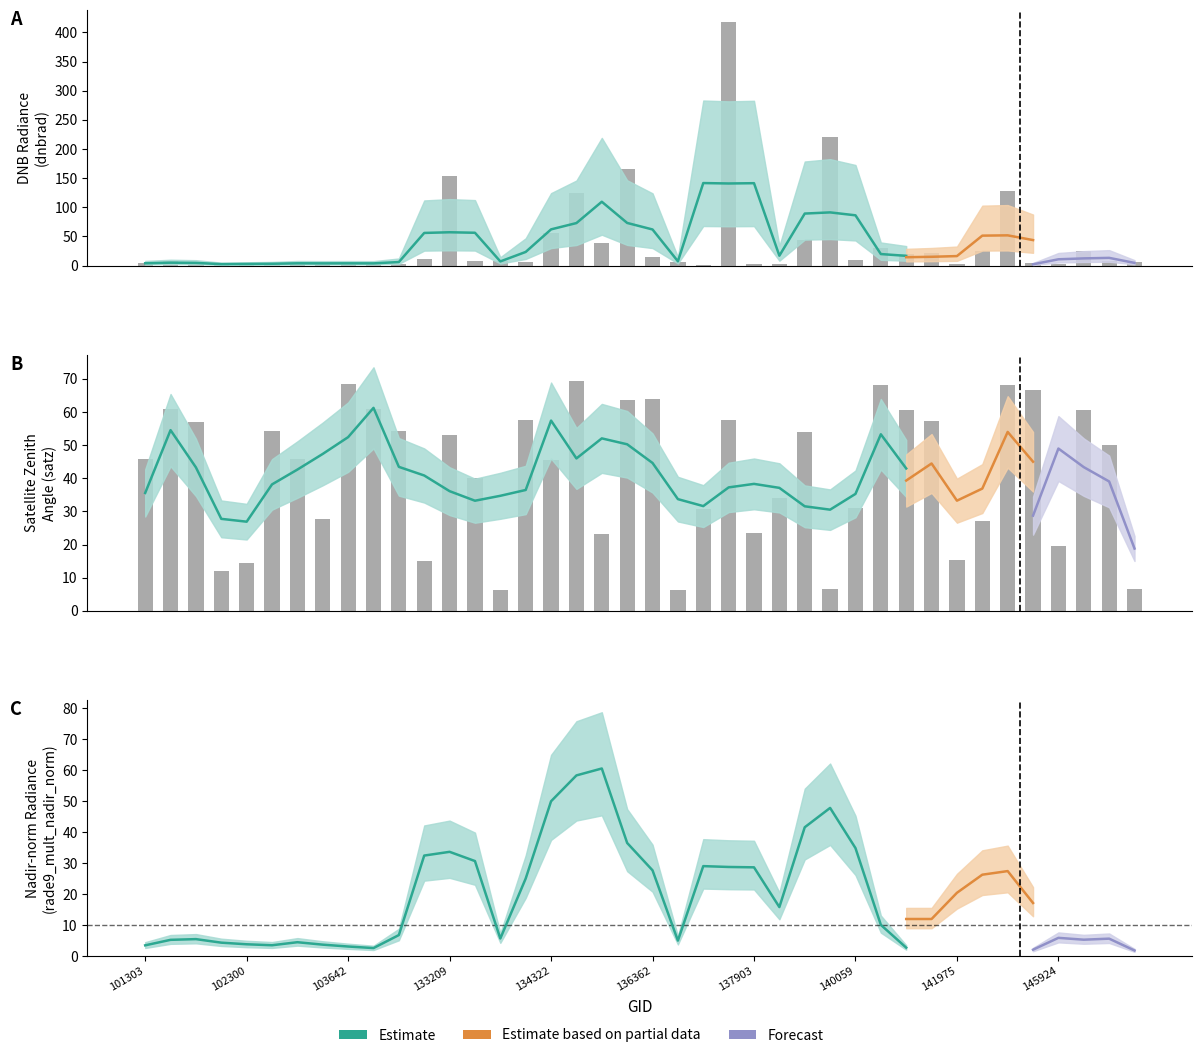

The satz series shows 72.2 at 147653. True or false?

False